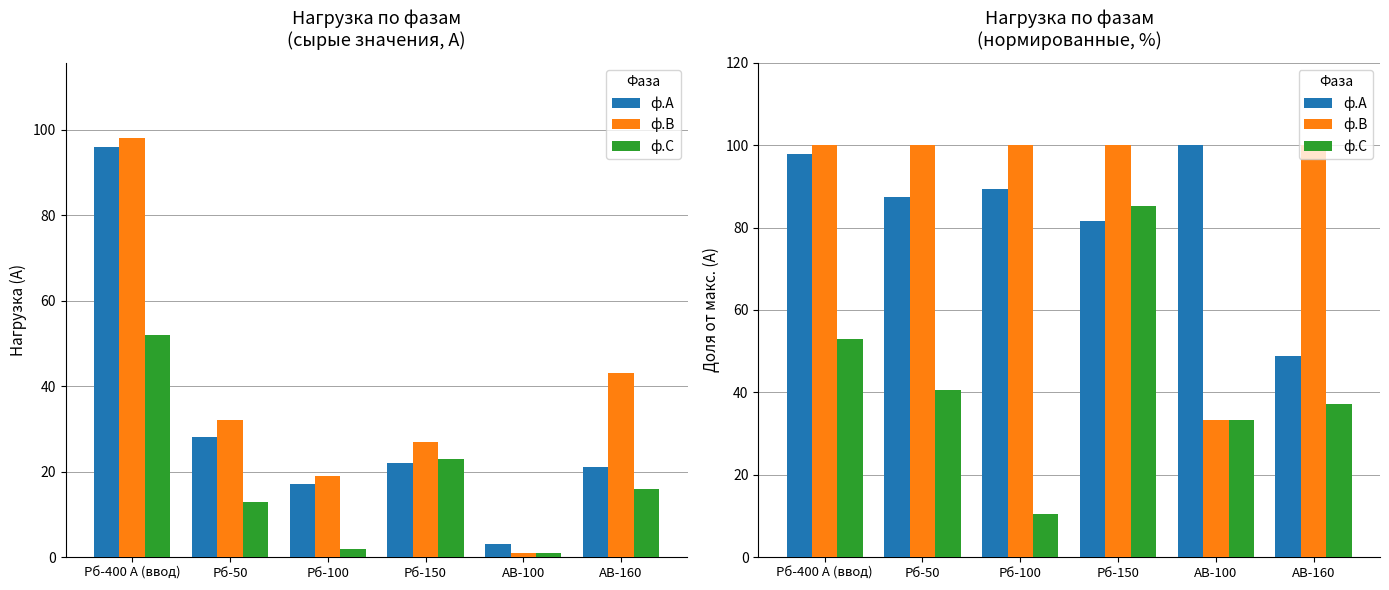

How many data points does each series have?

6